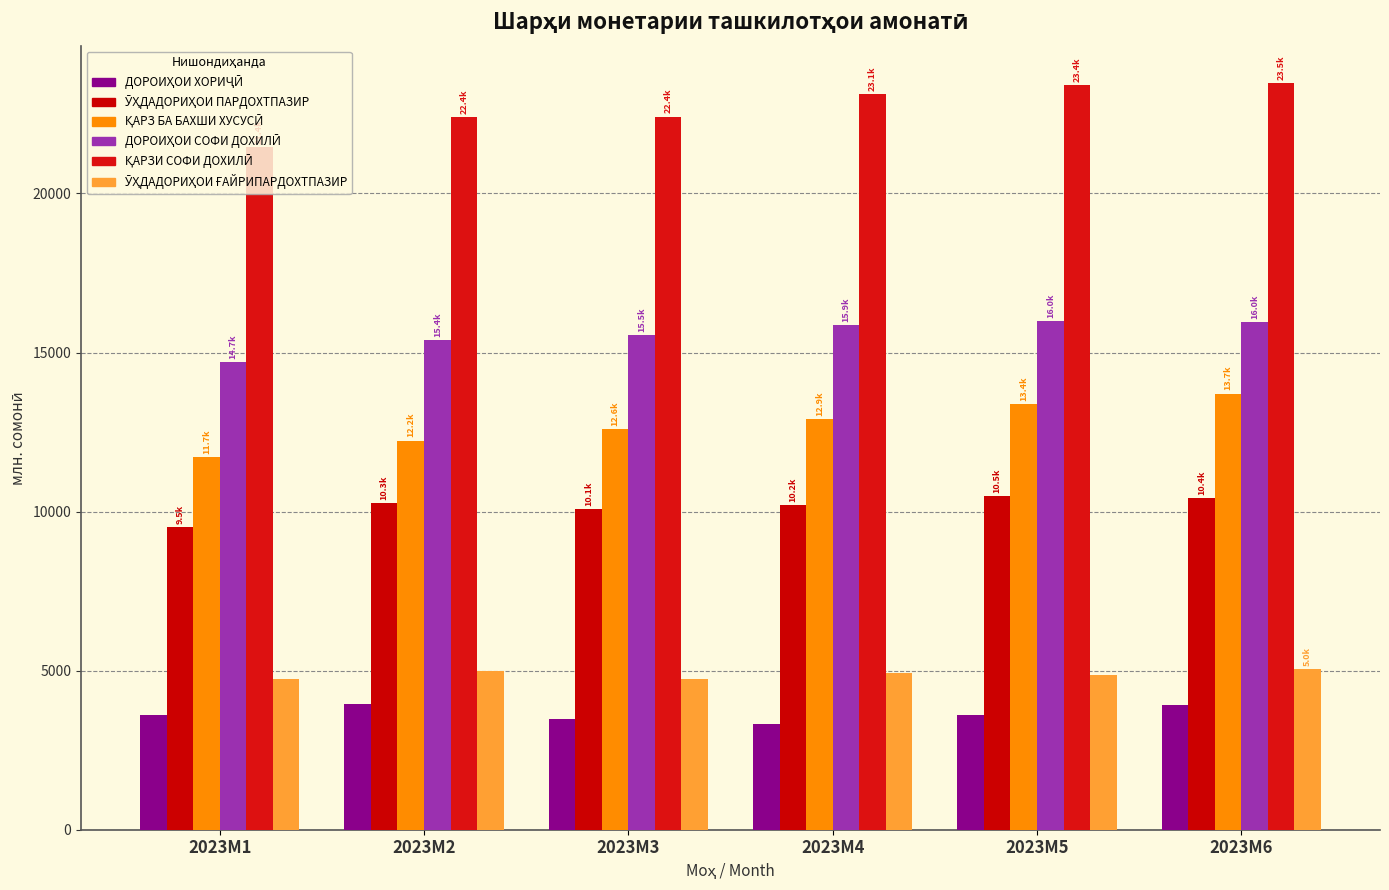

How many categories are shown in the chart?

6